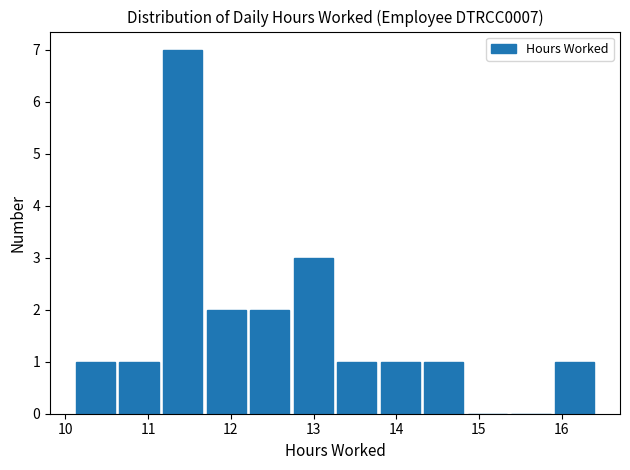

Over which range of the x-axis is the bar tallest?

11.2 to 11.7